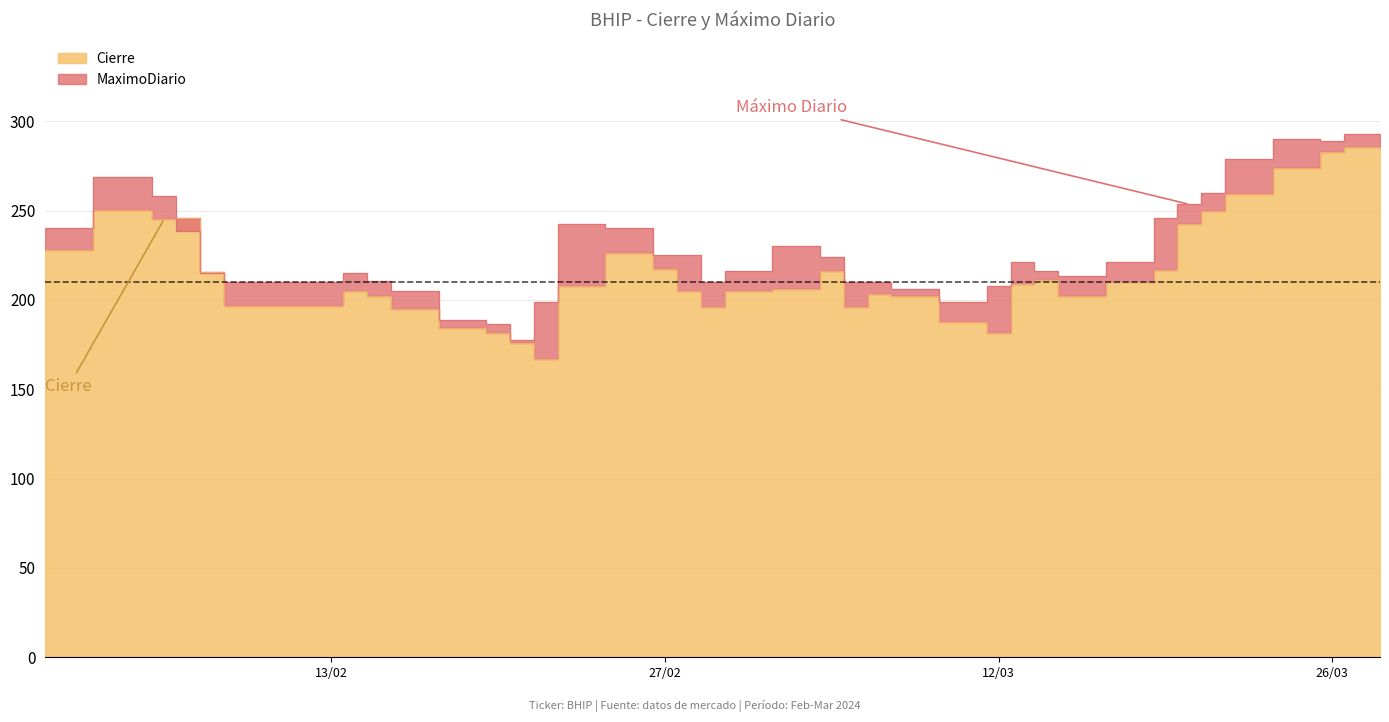

Reading left to right, what are all the values shown in this chart?

Cierre: 228.0	250.5	245.5	245.8	215.5	196.8	196.8	196.8	205.0	202.2	194.8	184.5	181.2	175.8	167.0	207.8	226.5	217.5	205.2	196.0	204.8	206.2	216.0	196.2	203.2	202.2	187.5	181.8	209.0	211.0	202.2	210.2	216.8	242.2	250.0	259.5	274.0	283.0	285.5	285.5
MaximoDiario: 240.5	269.0	258.0	238.8	215.0	210.0	210.0	210.0	215.0	210.8	205.0	189.0	186.5	177.5	199.0	242.5	240.0	225.0	225.0	210.0	216.0	230.0	224.0	210.0	210.0	206.0	199.0	208.0	221.0	216.0	213.5	221.0	245.8	253.5	260.0	279.0	290.0	289.0	293.0	293.0